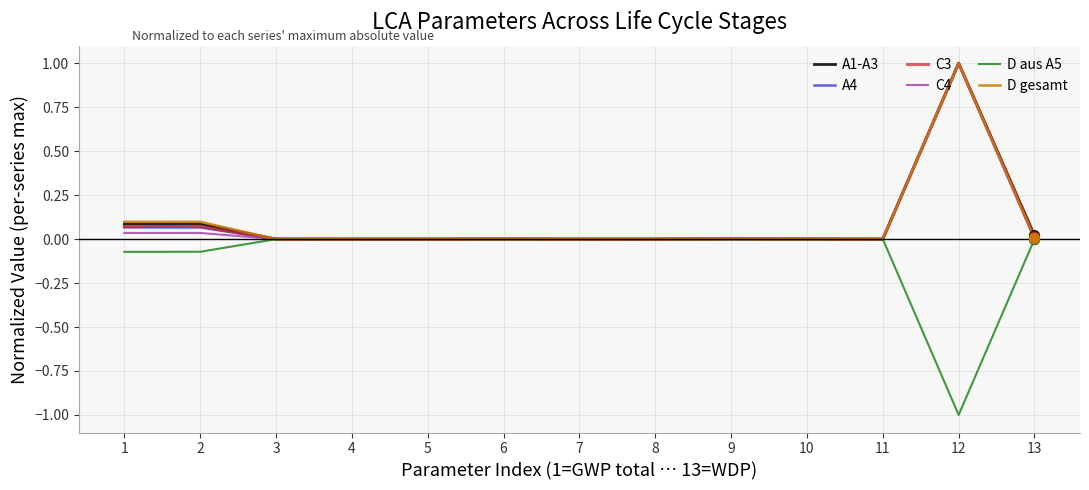

Is the value of A4 at 2 greater than the value of C3 at 4?

Yes